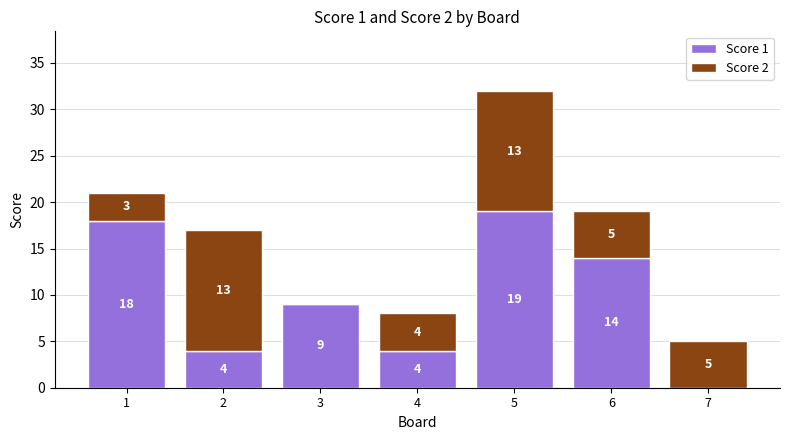

Reading left to right, what are the values for Score 1?

1=18	2=4	3=9	4=4	5=19	6=14	7=0